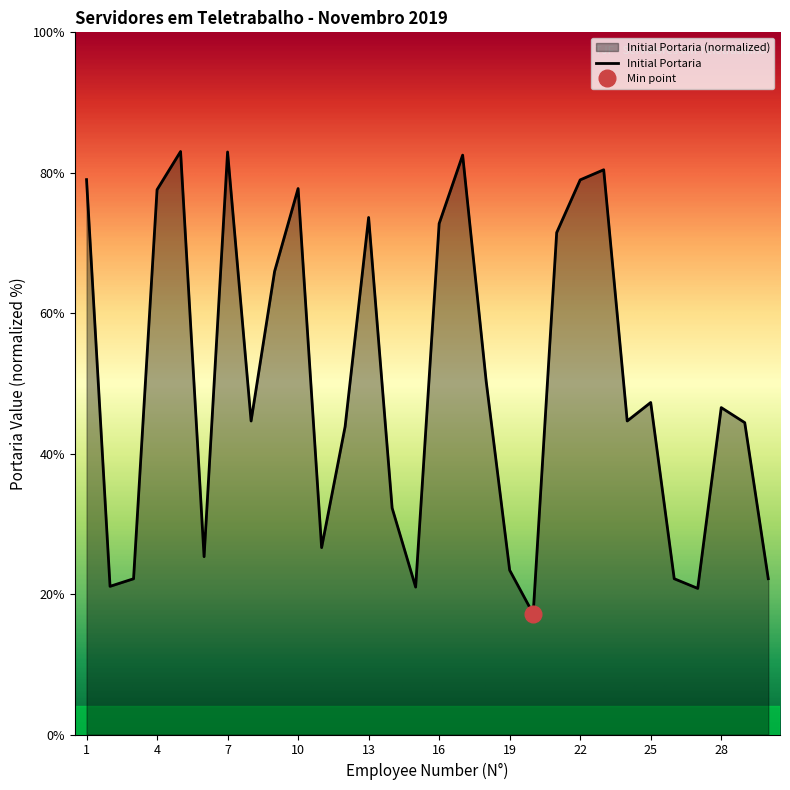

Is it true that the value at 23 is 80.4?

True